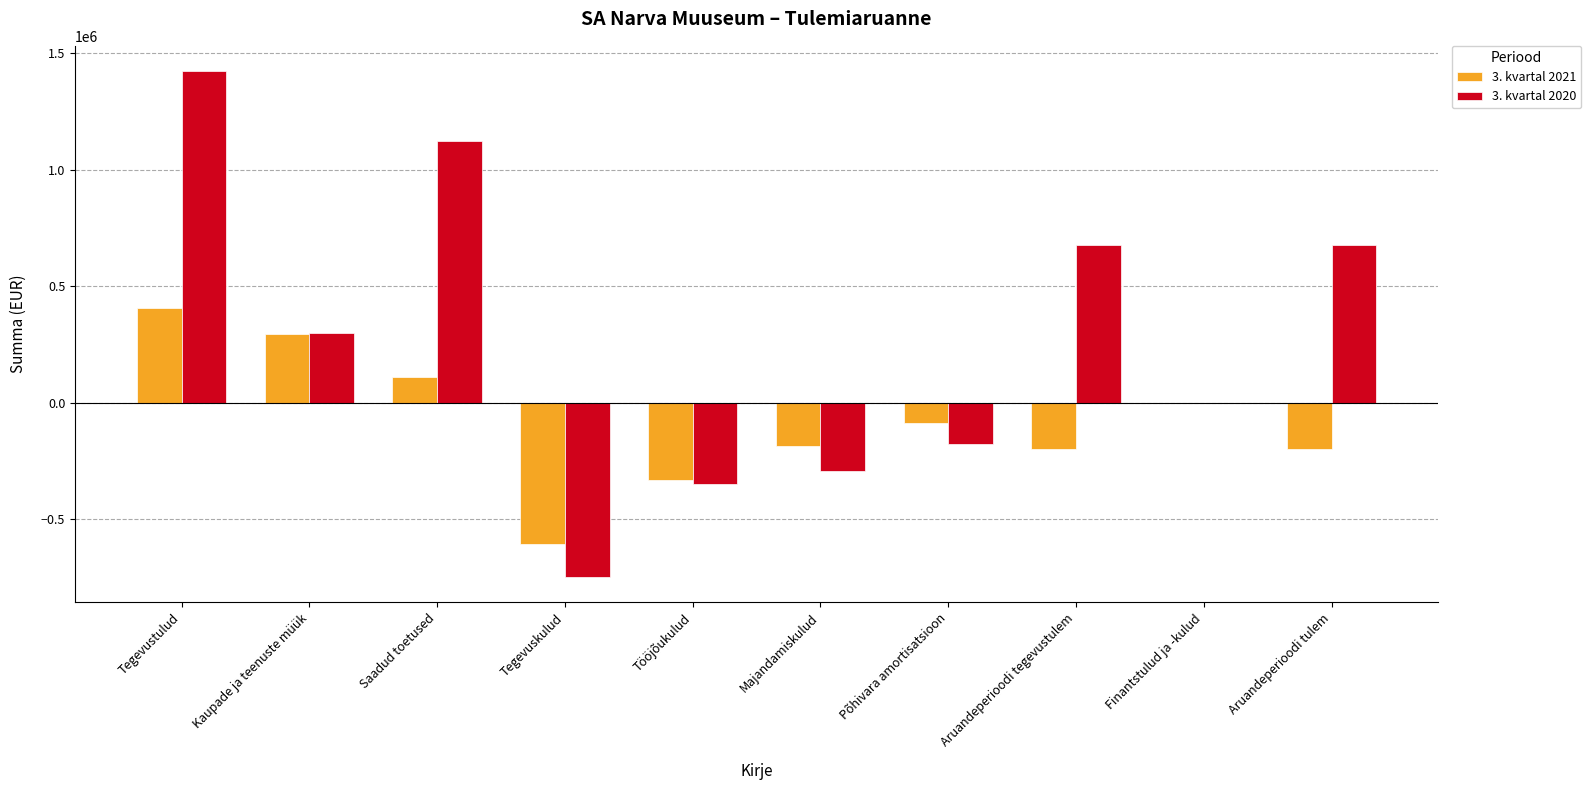

What is the average value of the 3. kvartal 2020 series?

263173.6